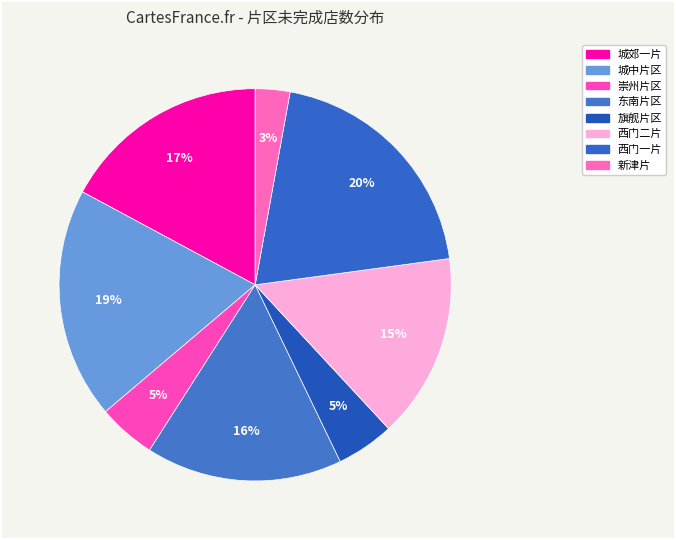

Count the number of slices in the pie.

8